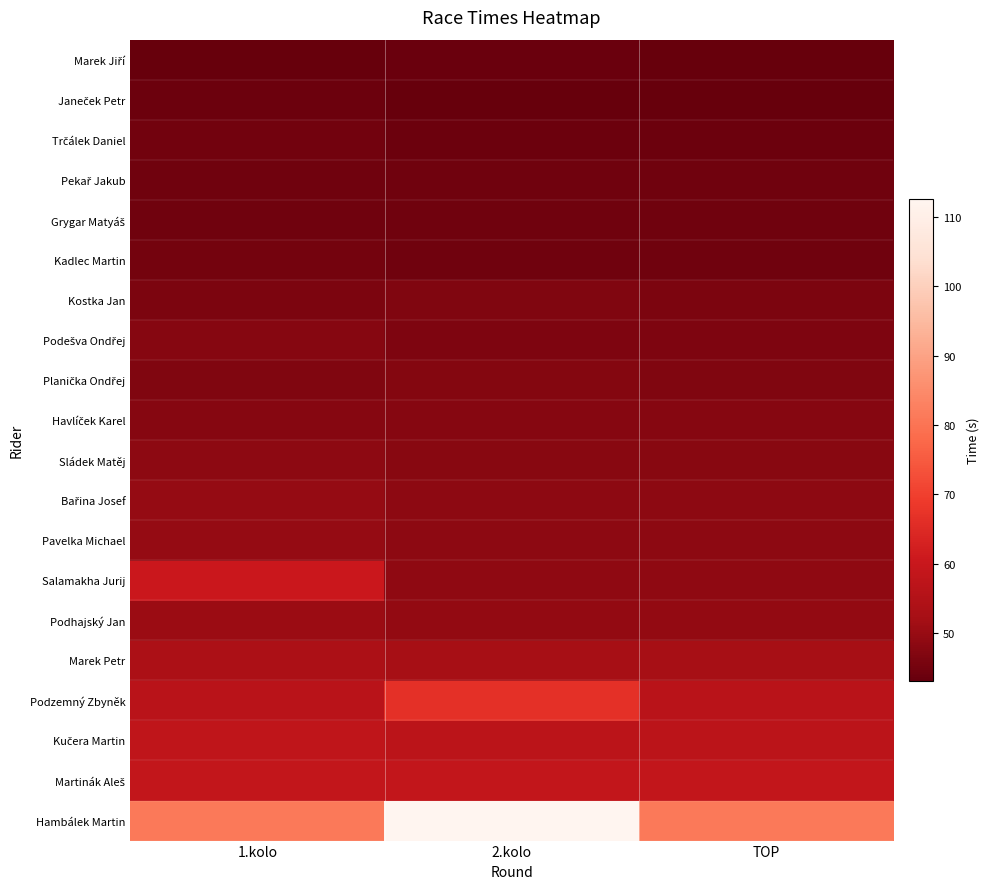

Between 1.kolo and TOP, which is larger?

1.kolo